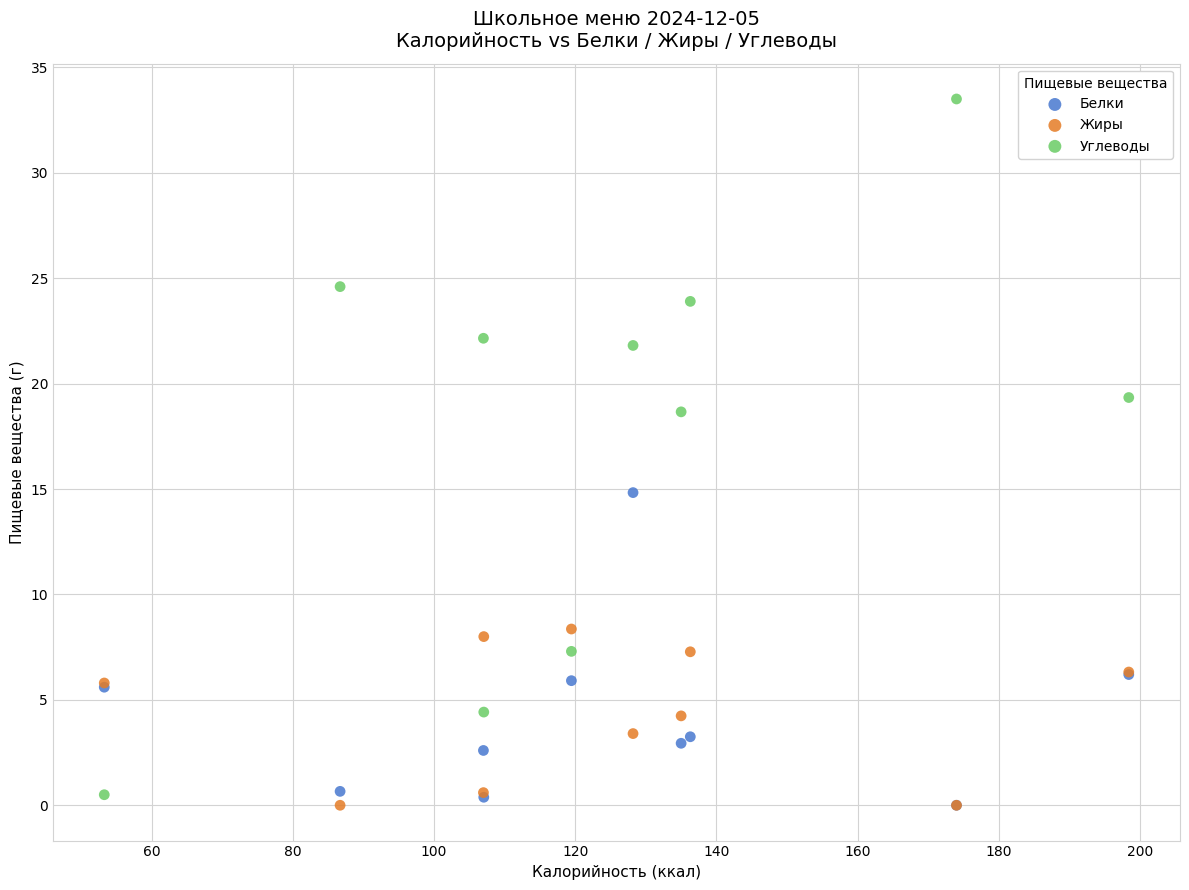

In the Углеводы series, what Y value is closest to 17?

18.7